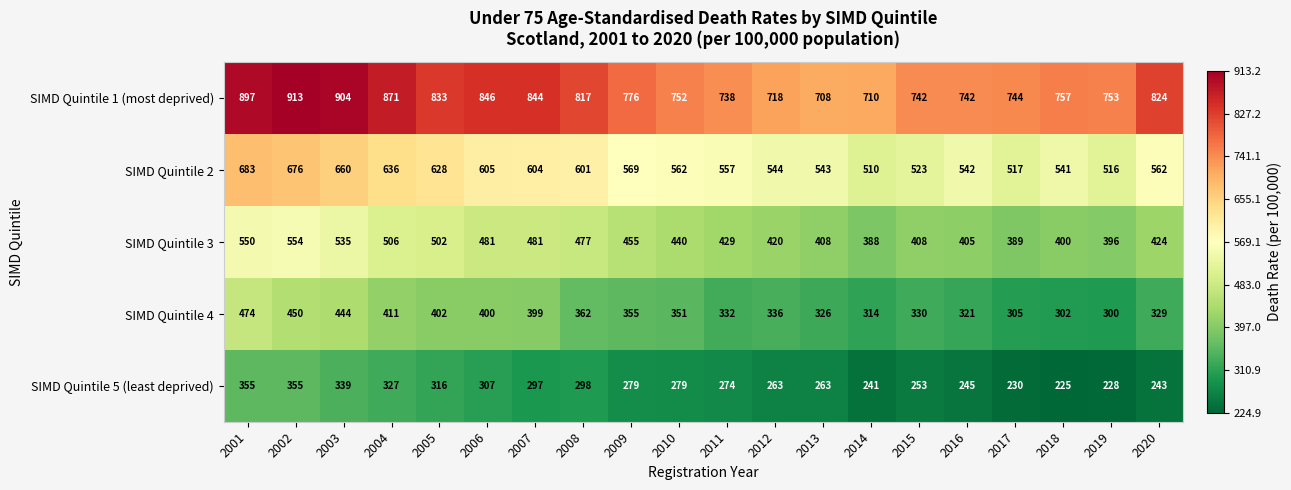

How many series are shown in this chart?

5